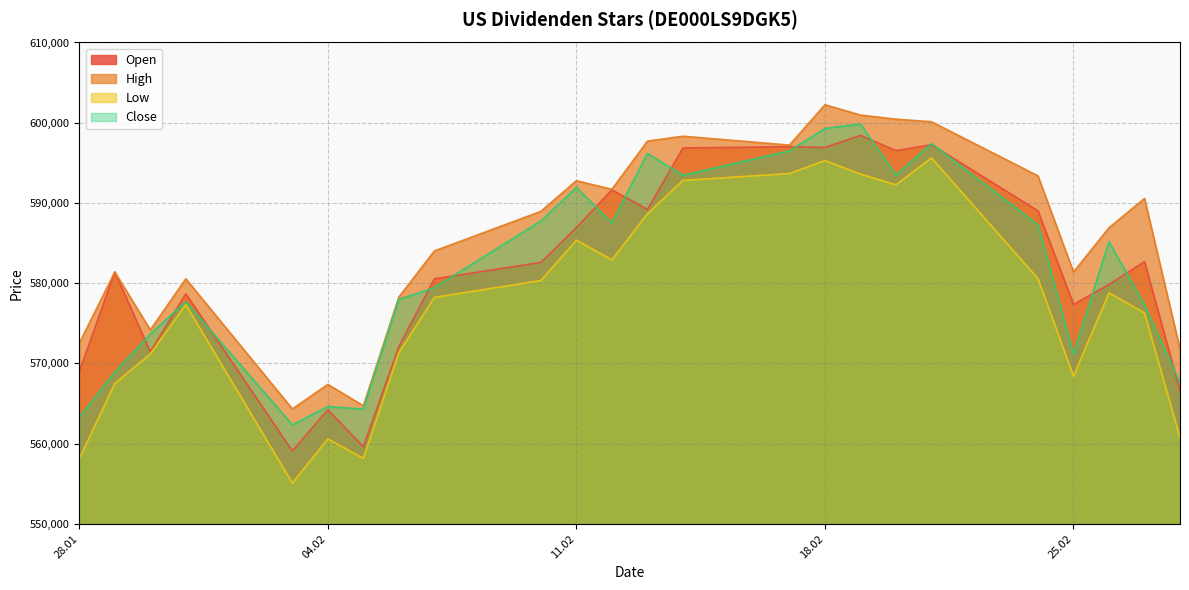

Which category has the lowest value in the Close series?

03.02.2025